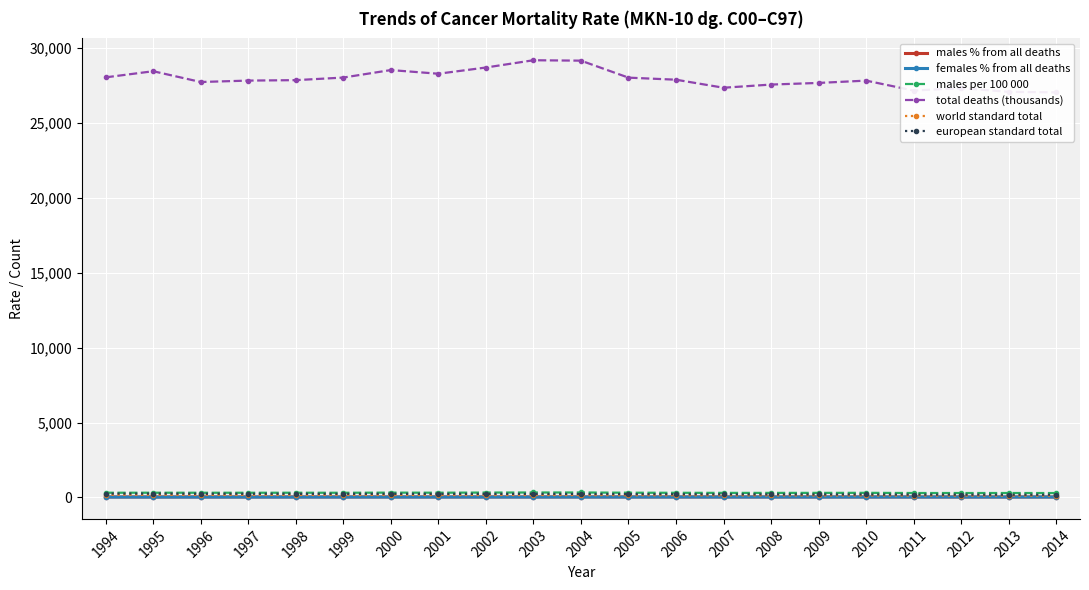

What is the value of the european standard total point at the 4th from the left?

241.5